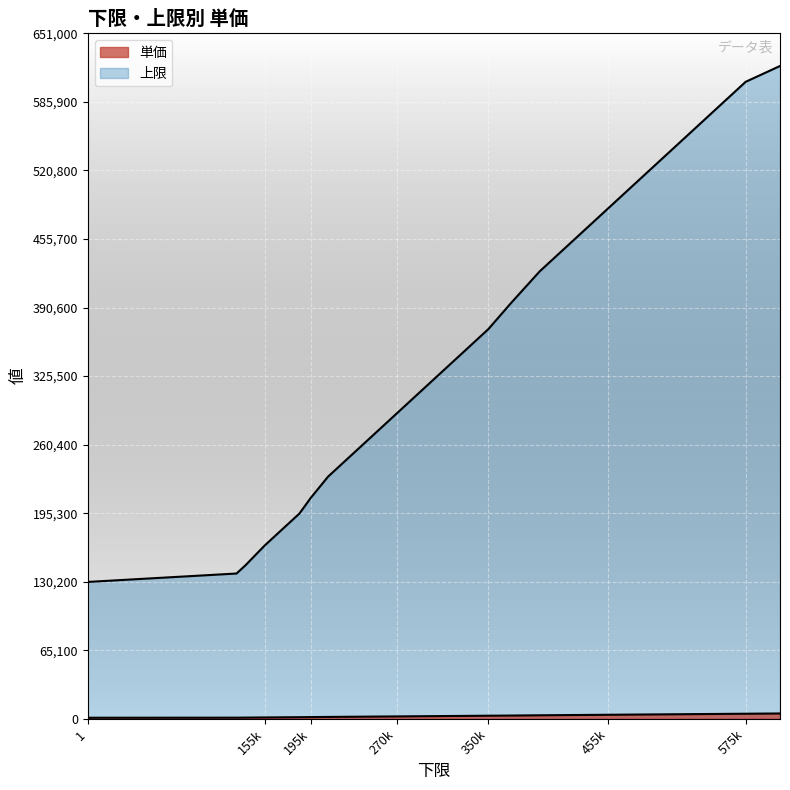

What is the total value across all series at 350k?

372950